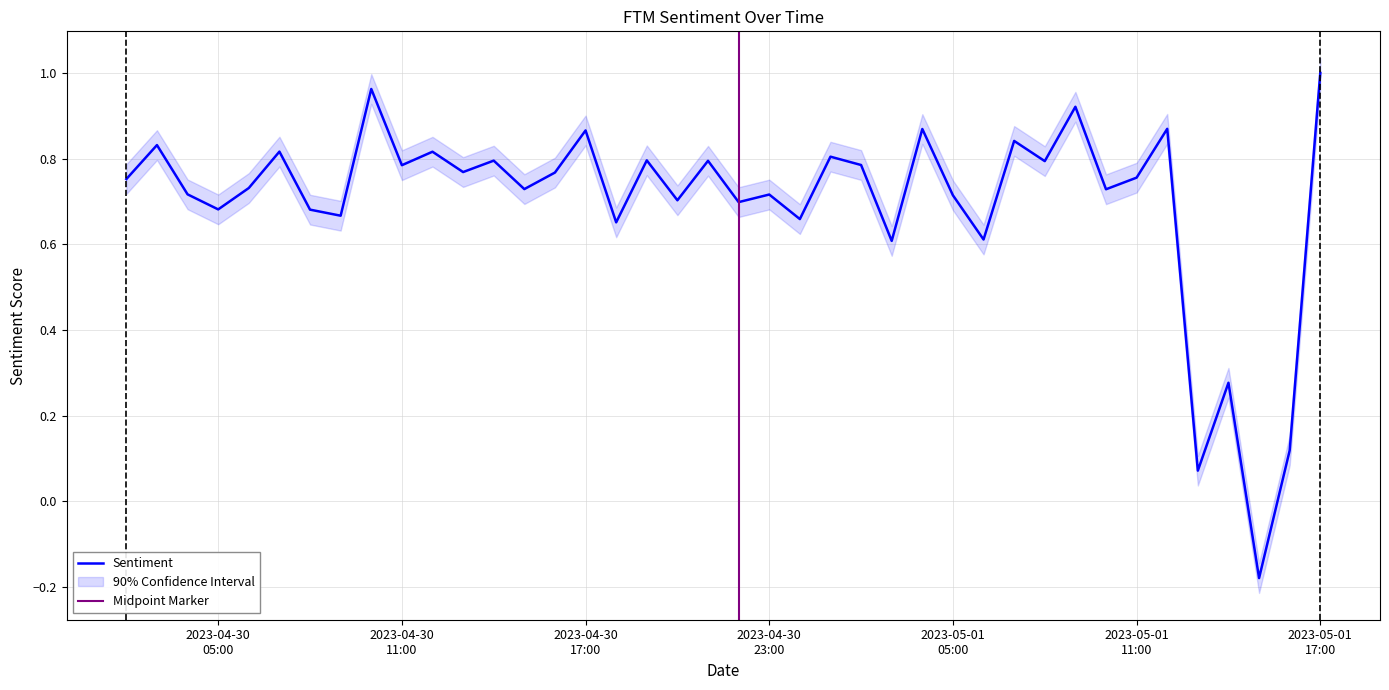

Which label corresponds to the smallest value in the chart?

2023-05-01 15:00:00